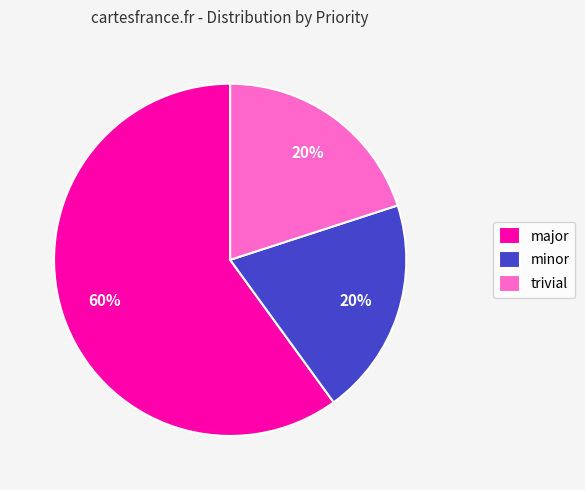

Which category has the biggest portion of the pie?

major